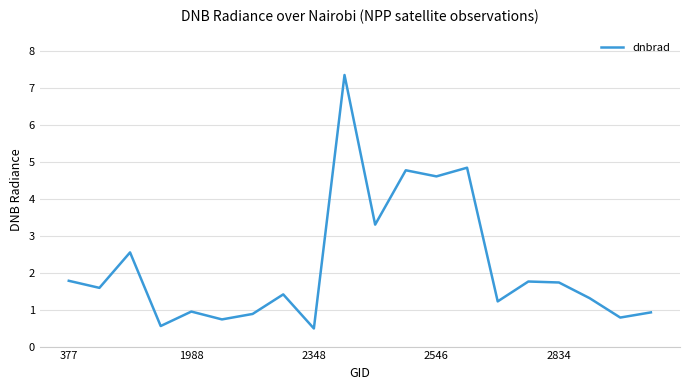

How many series are shown in this chart?

1